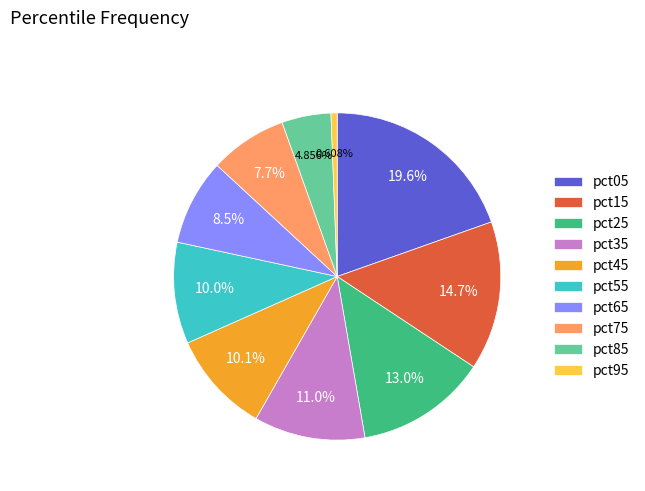

Is it true that pct45 is 18% of the pie?

False